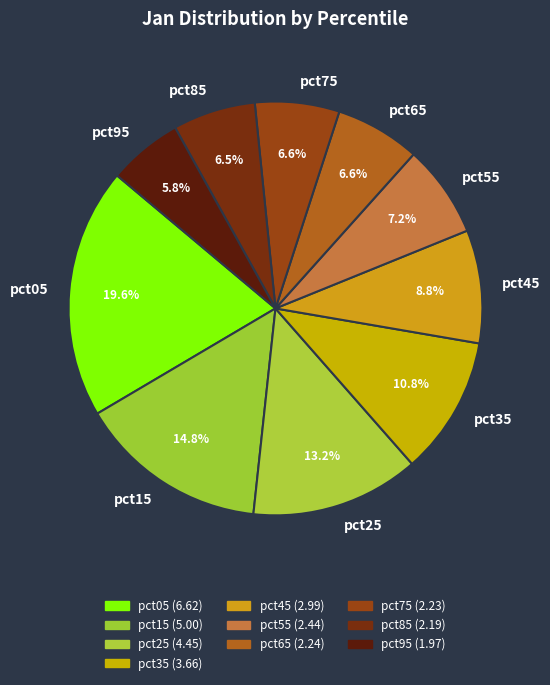

How many slices are in this pie chart?

10